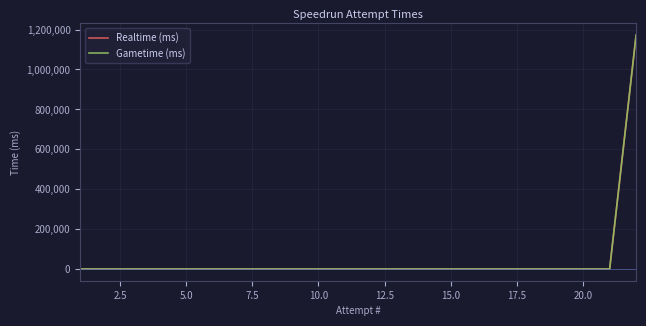

What is the average value of the Realtime (ms) series?

53270